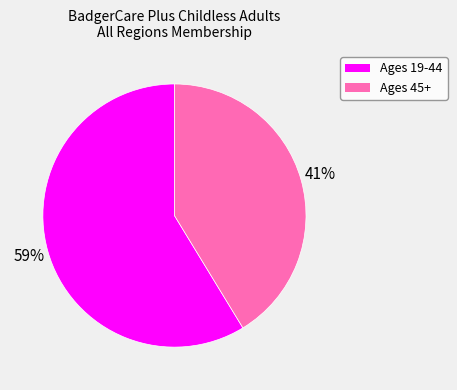

How many slices are in this pie chart?

2